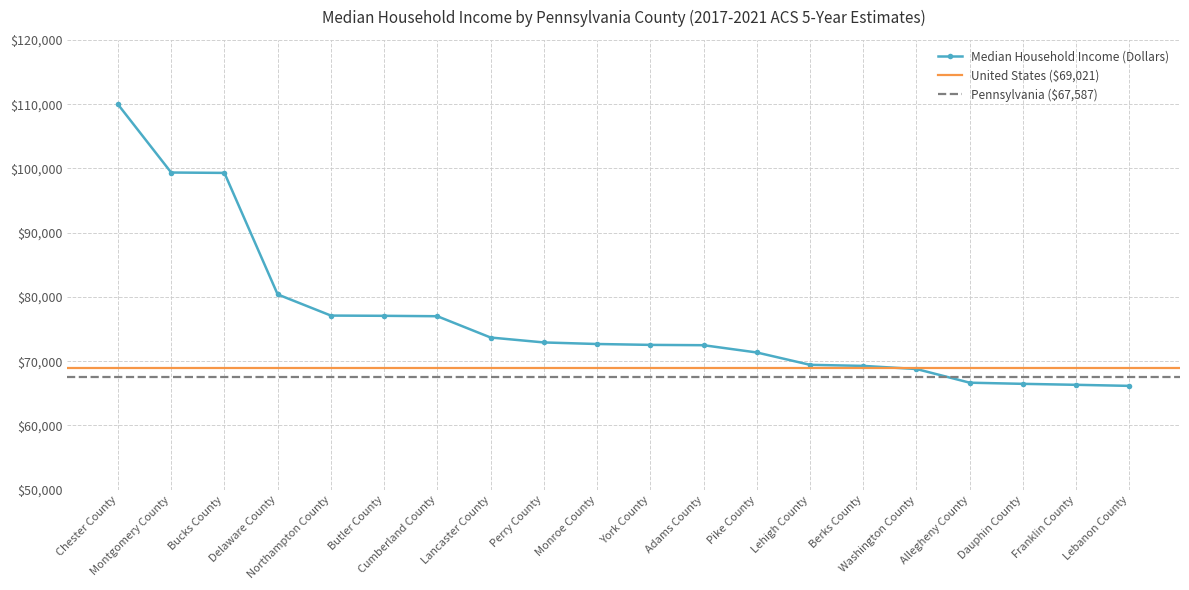

Is this an area chart (filled region under the line)?

No